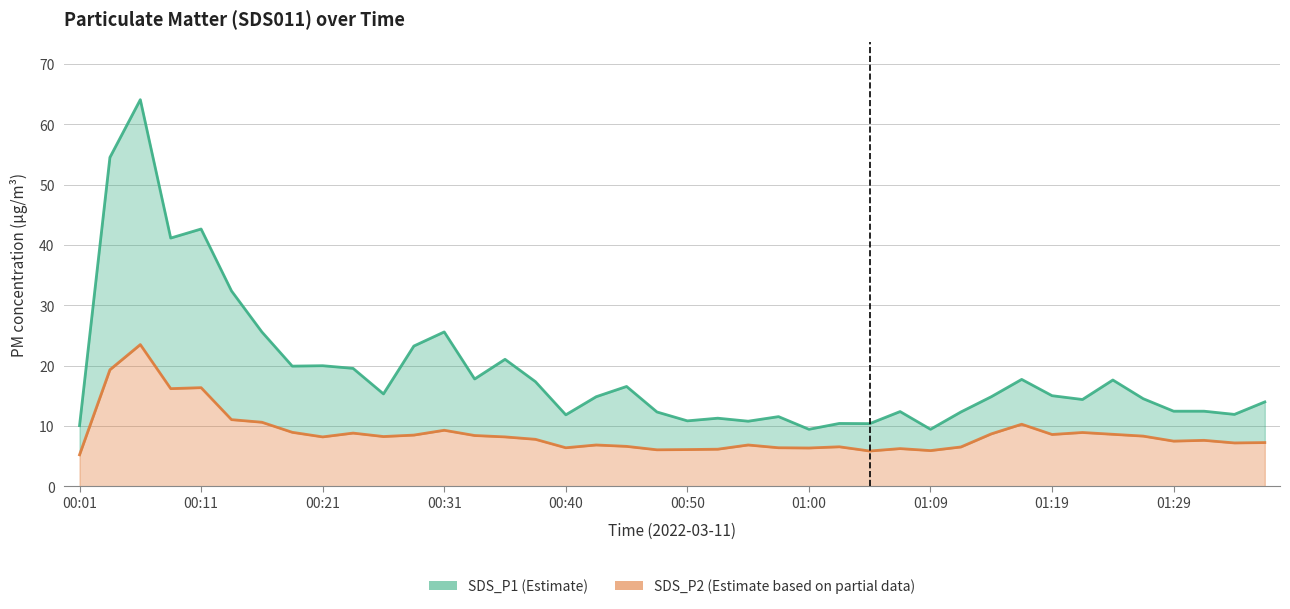

At which label is SDS_P2 closest to 14?

00:09